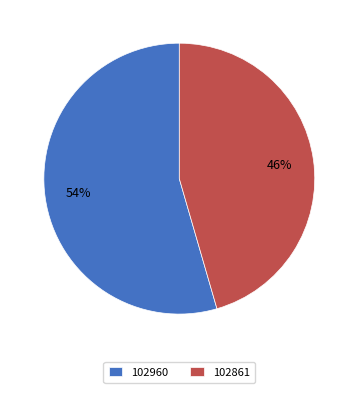

True or false: 102960 accounts for 54% of the total.

True